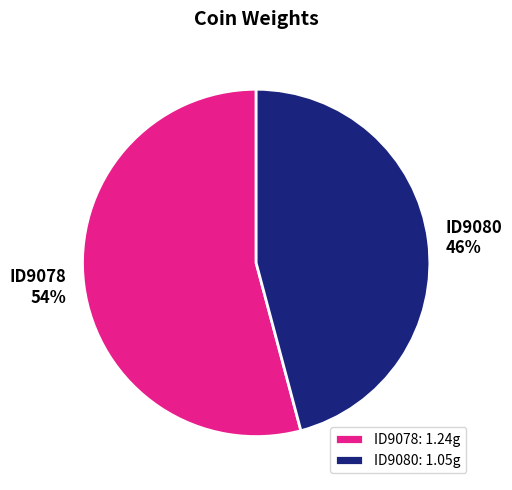

True or false: ID9078 accounts for 43% of the total.

False